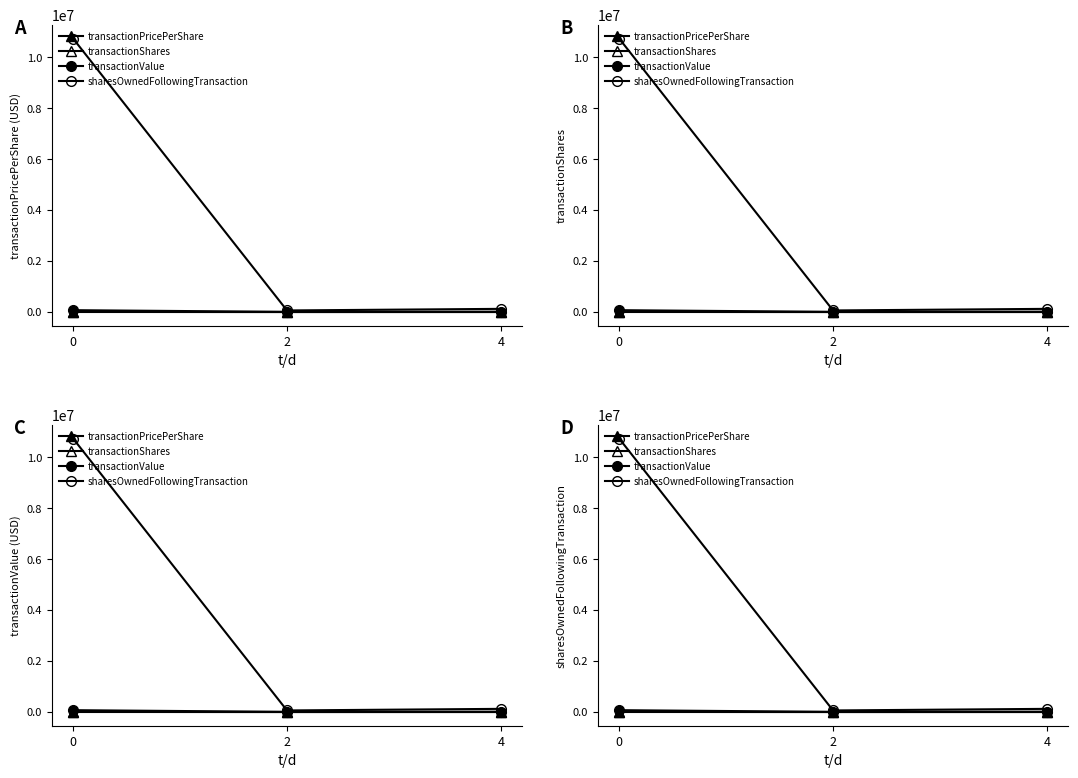

What is the spread (max minus min) of values at 2?

62771.4